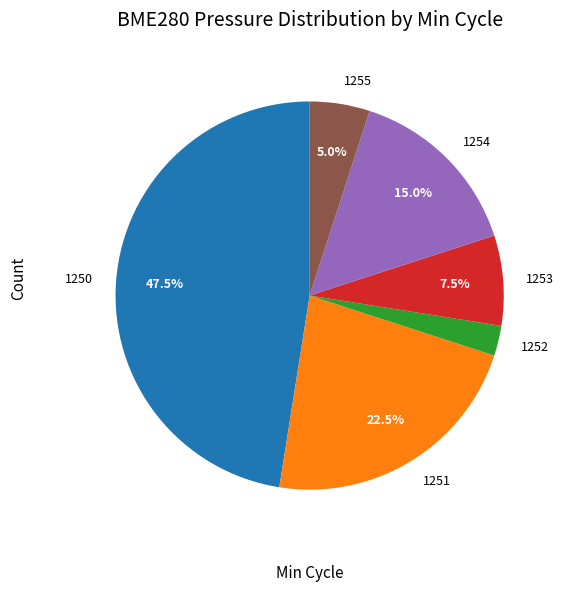

Which category has the biggest portion of the pie?

1250